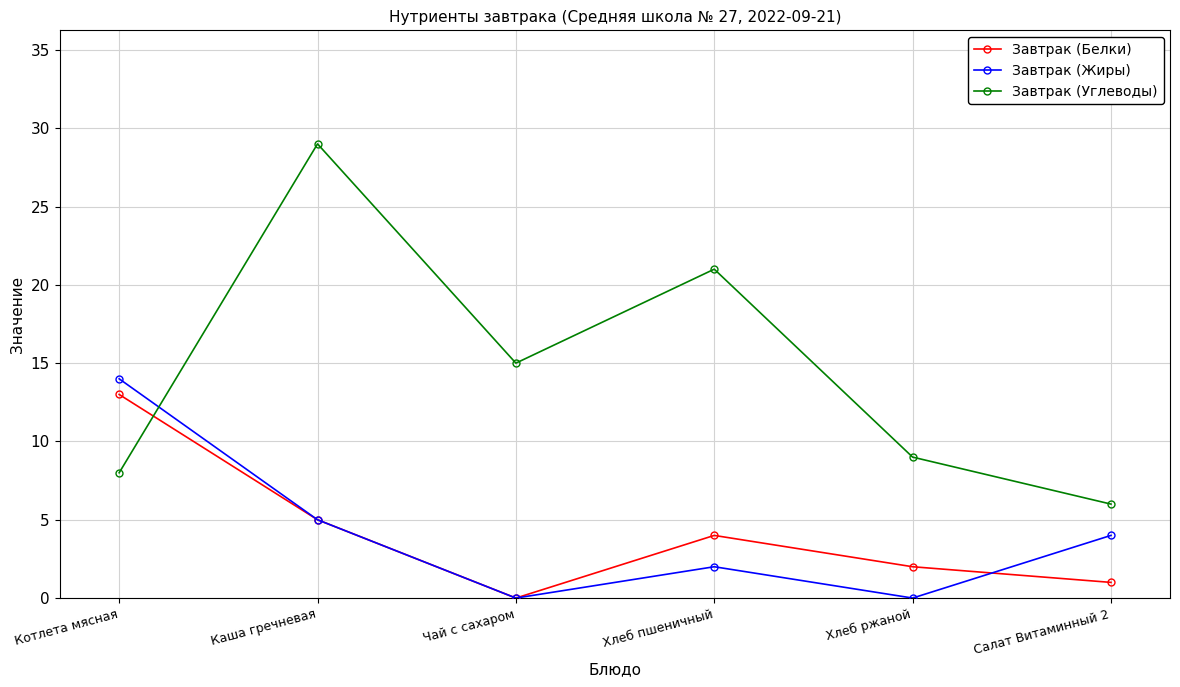

What is the sum of all Завтрак (Углеводы) values?

88